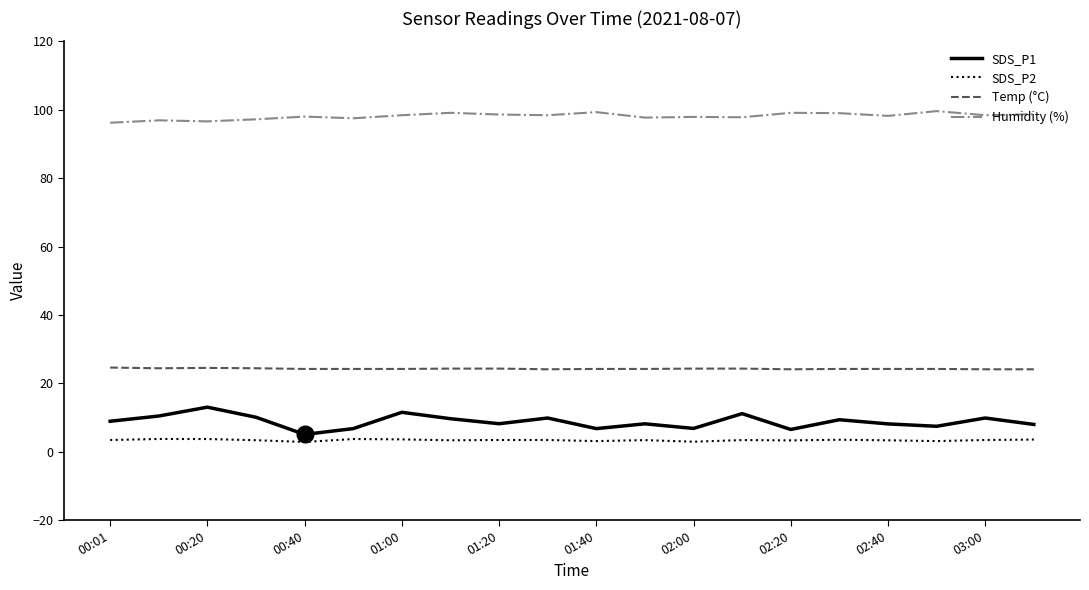

What is the highest value of the SDS_P2 series?

3.7